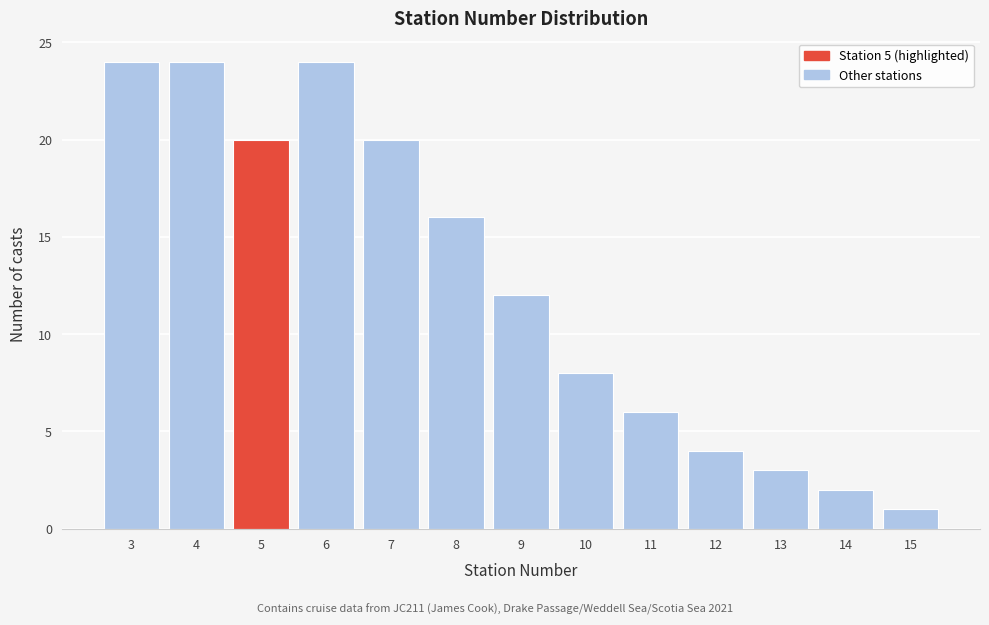

Reading left to right, extract all data points from this chart.

3=24	4=24	5=20	6=24	7=20	8=16	9=12	10=8	11=6	12=4	13=3	14=2	15=1